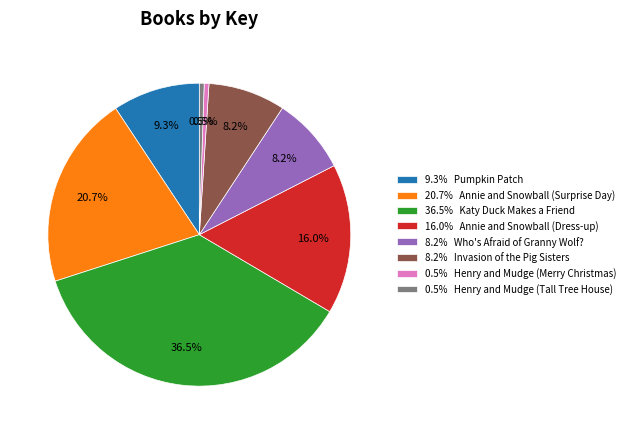

How many segments does this pie chart have?

8